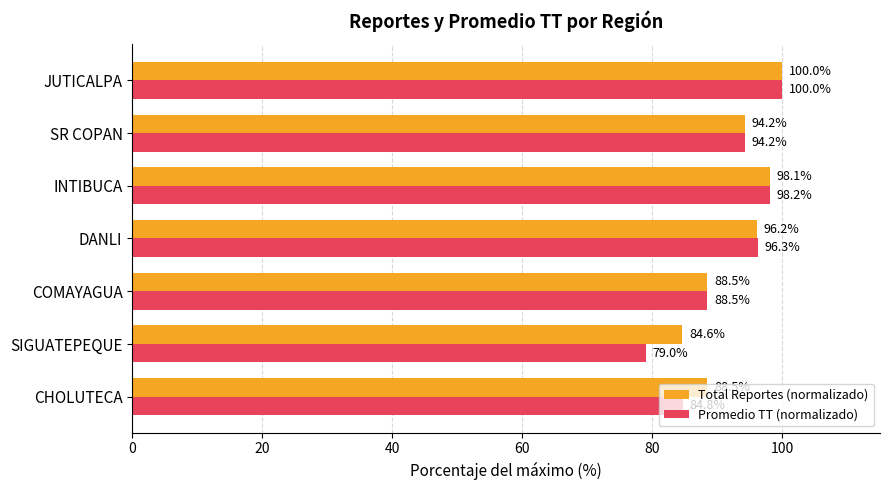

What is the greatest value displayed?

100.0